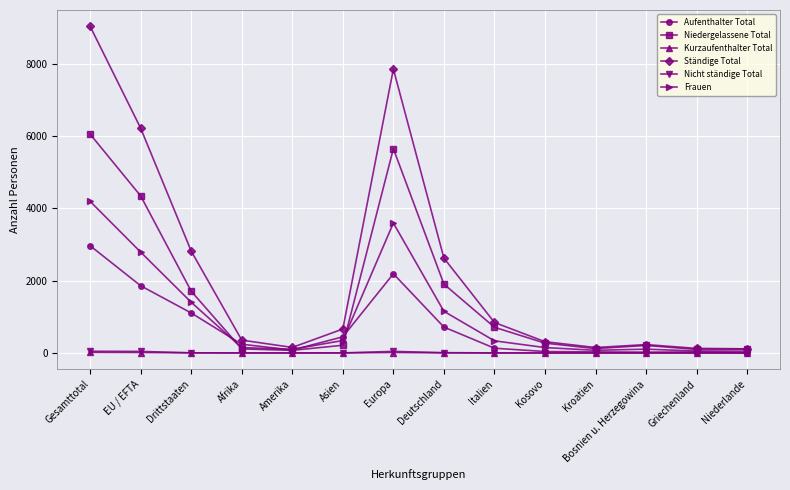

At which category does the chart reach its peak across all series?

Gesamttotal